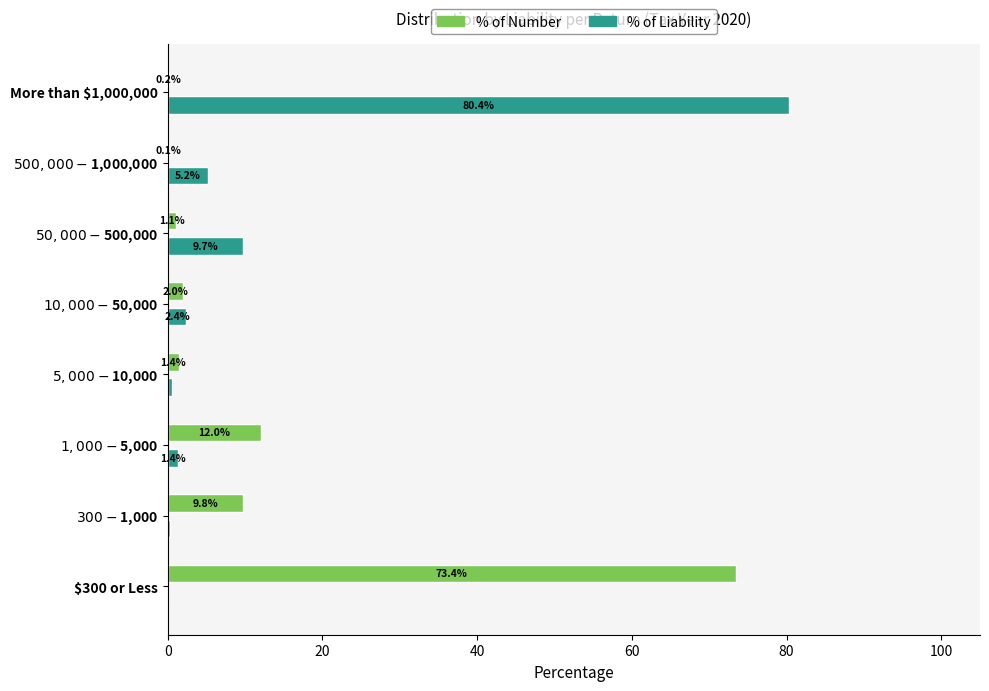

How many data points in % of Liability are above 2?

4